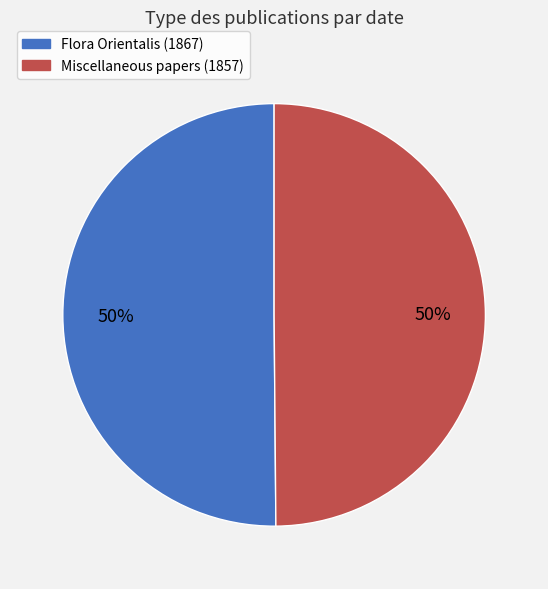

Count the number of slices in the pie.

2